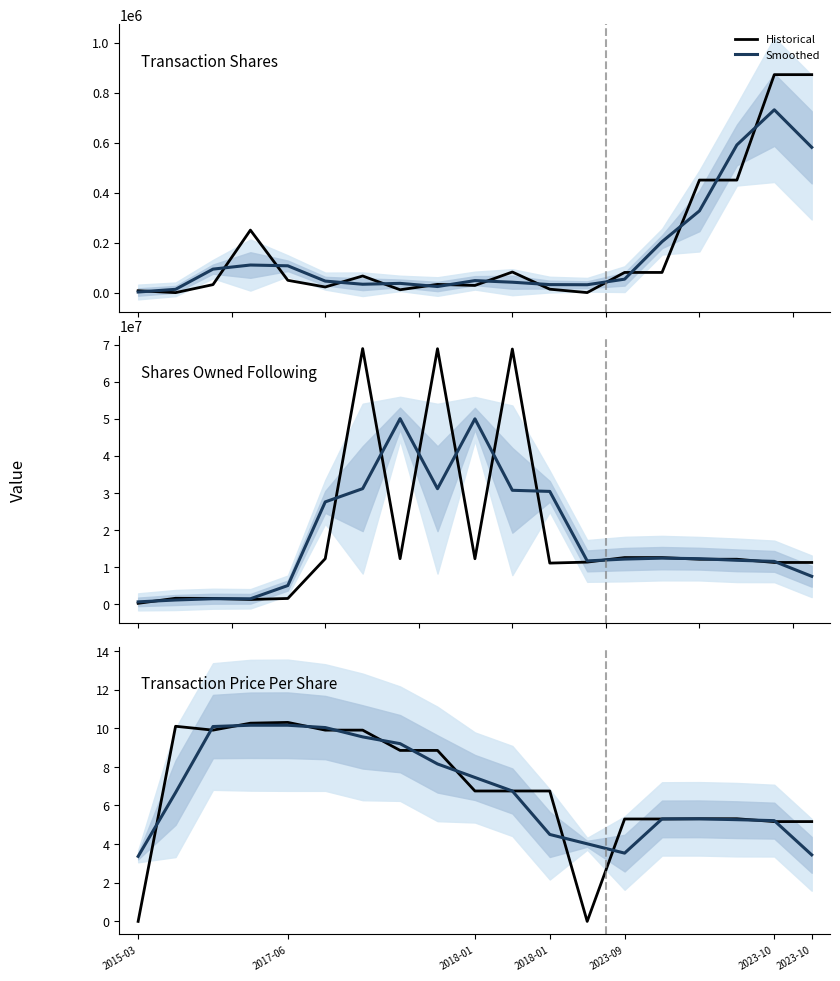

The value of Smoothed at 16 is 5.3. True or false?

True